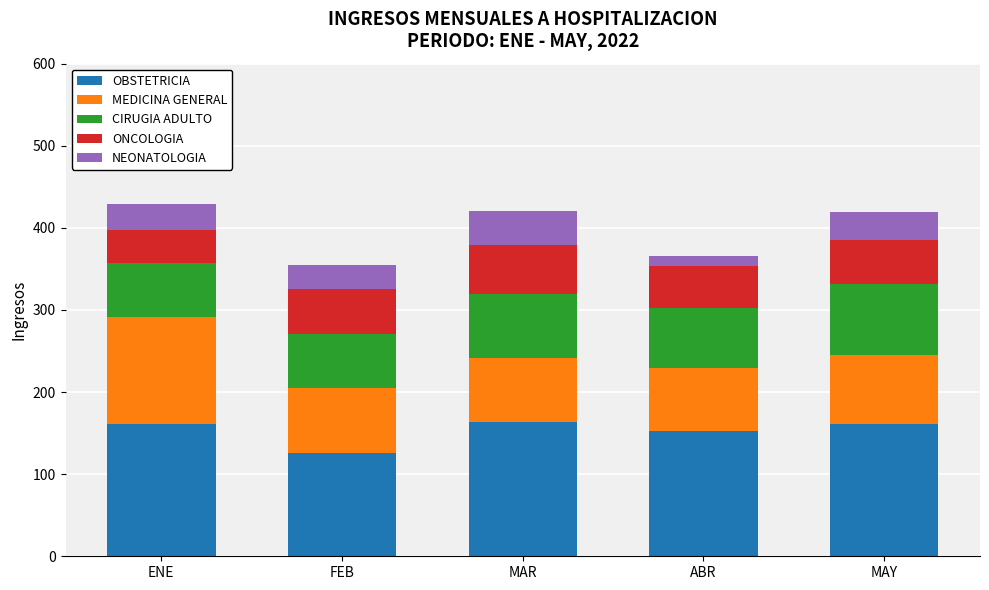

What is the total value across all series at MAR?

421